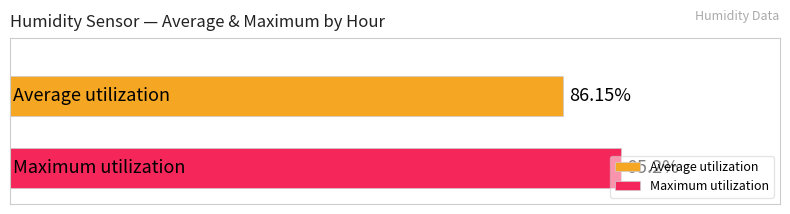

Rank the series by their average value, from lowest to highest.

Average utilization, Maximum utilization